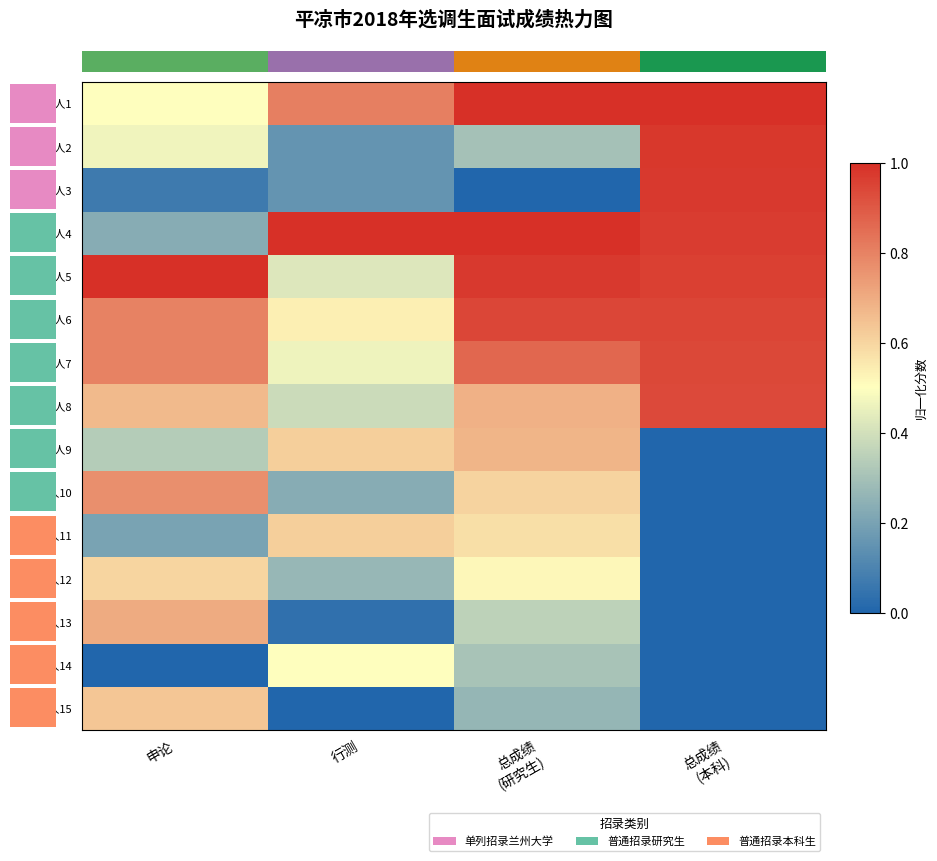

Reading left to right, what are all the values shown in this chart?

候选人1: 申论=0.5	行测=0.8	总成绩
(研究生)=1.0	总成绩
(本科)=1.0
候选人2: 申论=0.5	行测=0.2	总成绩
(研究生)=0.3	总成绩
(本科)=1.0
候选人3: 申论=0.1	行测=0.2	总成绩
(研究生)=0.0	总成绩
(本科)=1.0
候选人4: 申论=0.2	行测=1.0	总成绩
(研究生)=1.0	总成绩
(本科)=1.0
候选人5: 申论=1.0	行测=0.4	总成绩
(研究生)=1.0	总成绩
(本科)=1.0
候选人6: 申论=0.8	行测=0.5	总成绩
(研究生)=0.9	总成绩
(本科)=0.9
候选人7: 申论=0.8	行测=0.5	总成绩
(研究生)=0.9	总成绩
(本科)=0.9
候选人8: 申论=0.7	行测=0.4	总成绩
(研究生)=0.7	总成绩
(本科)=0.9
候选人9: 申论=0.3	行测=0.6	总成绩
(研究生)=0.7	总成绩
(本科)=0.0
候选人10: 申论=0.8	行测=0.2	总成绩
(研究生)=0.6	总成绩
(本科)=0.0
候选人11: 申论=0.2	行测=0.6	总成绩
(研究生)=0.6	总成绩
(本科)=0.0
候选人12: 申论=0.6	行测=0.3	总成绩
(研究生)=0.5	总成绩
(本科)=0.0
候选人13: 申论=0.7	行测=0.0	总成绩
(研究生)=0.4	总成绩
(本科)=0.0
候选人14: 申论=0.0	行测=0.5	总成绩
(研究生)=0.3	总成绩
(本科)=0.0
候选人15: 申论=0.6	行测=0.0	总成绩
(研究生)=0.3	总成绩
(本科)=0.0